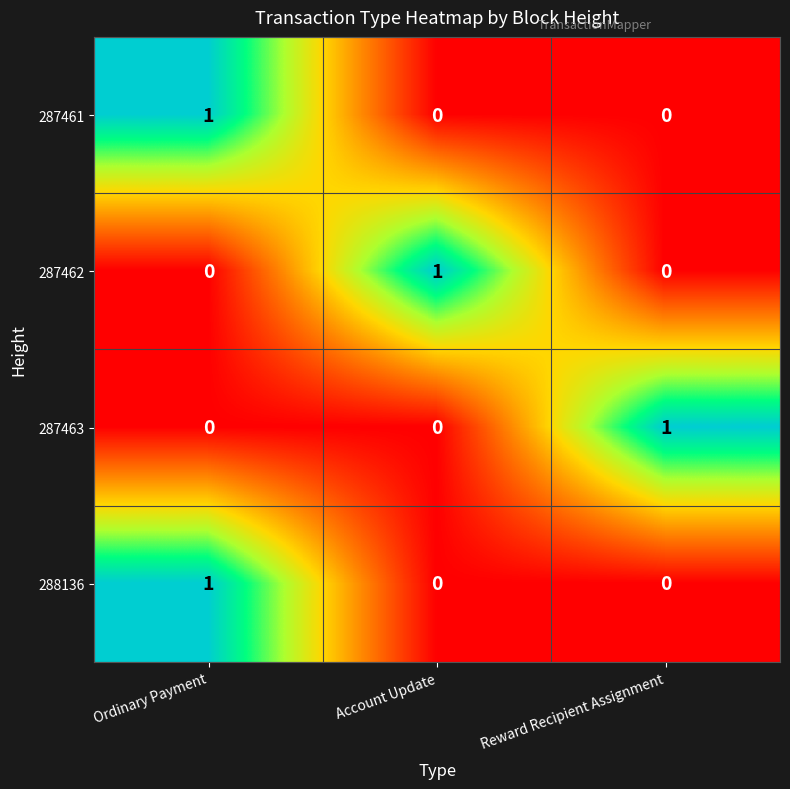

Is it true that 287461 equals 1 at Ordinary Payment?

True